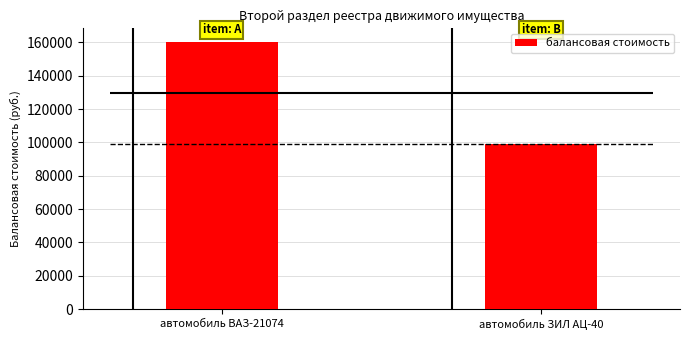

Does the chart contain stacked bars?

No